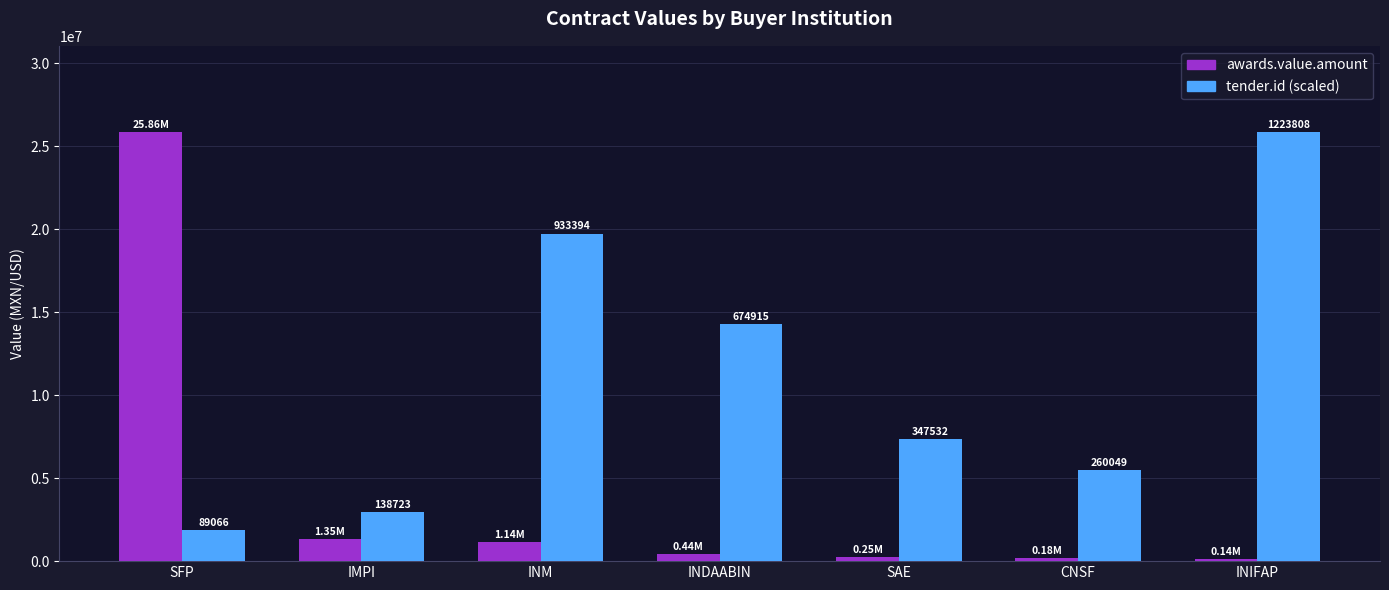

Which has a higher value, SFP or INDAABIN?

SFP